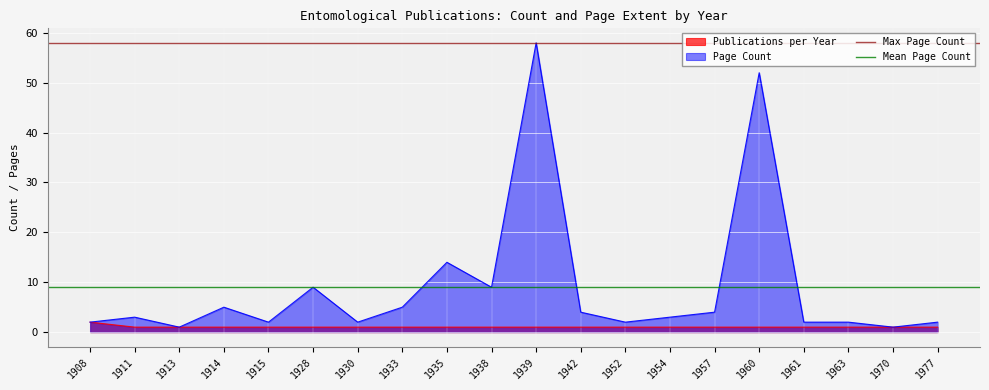

Is it true that Page Count equals 95 at 1939?

False